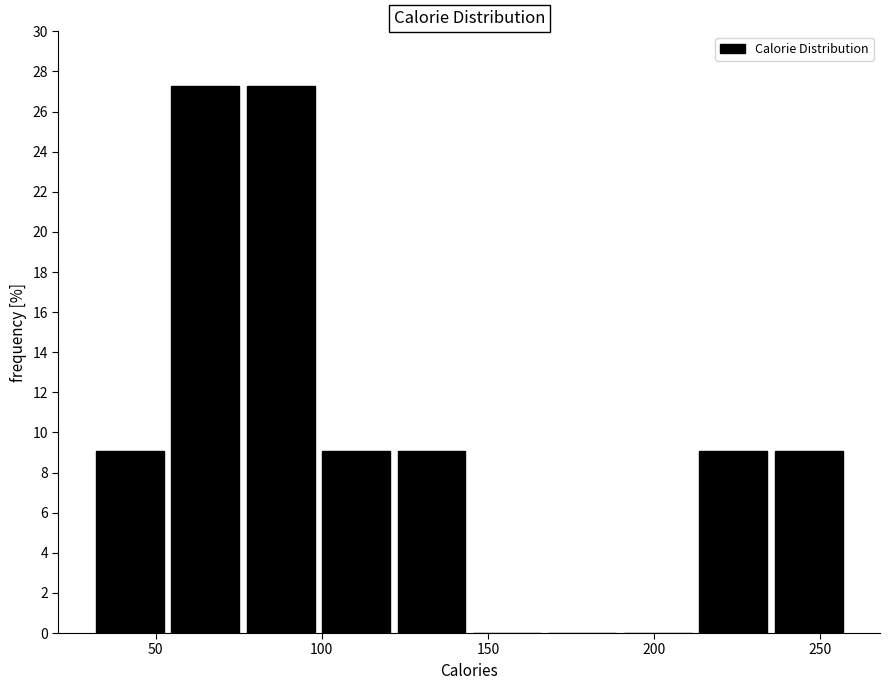

Reading left to right, list every bar in this chart as the range it spans on the x-axis followed by its height. Neither the bar edges nor the heights are printed on the chart, so give them approximately, as read against the axes.

30 to 55: 9.0
55 to 75: 27.2
75 to 100: 27.2
100 to 125: 9.0
125 to 145: 9.0
145 to 170: 0
170 to 190: 0
190 to 215: 0
215 to 235: 9.0
235 to 260: 9.0